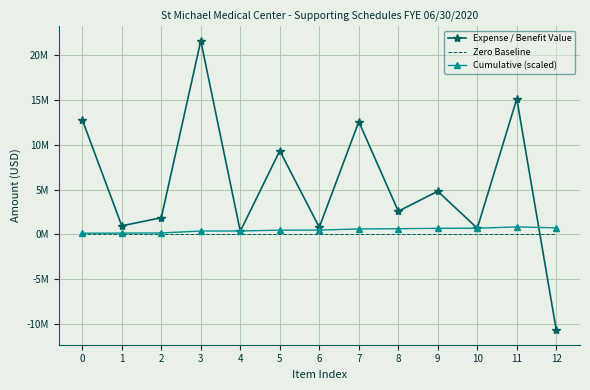

True or false: Zero Baseline and Cumulative (scaled) cross at least once.

False